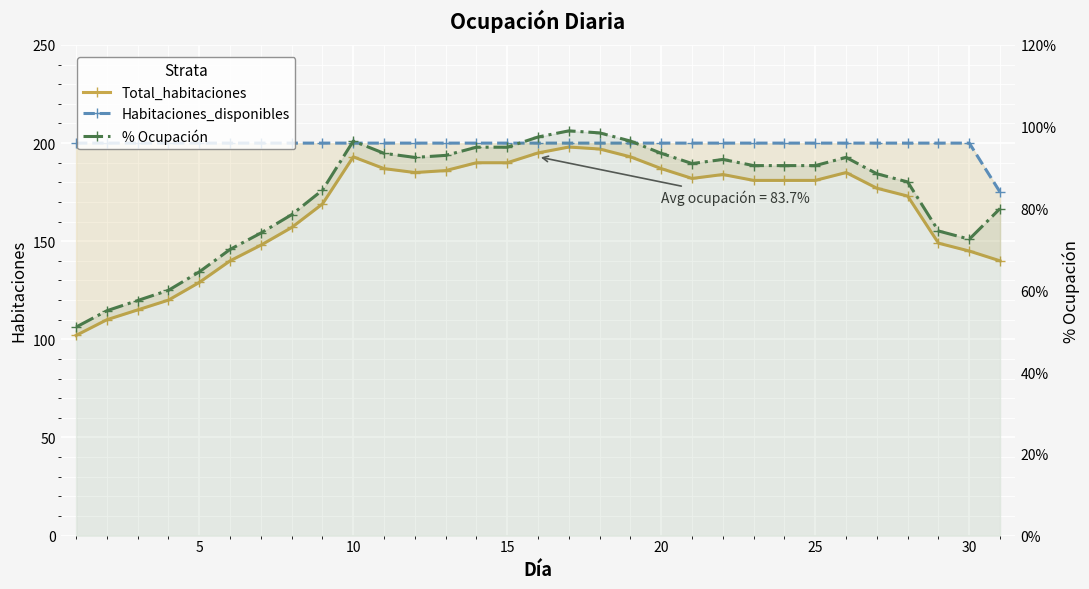

Rank the series by their average value, from highest to lowest.

Habitaciones_disponibles, Total_habitaciones, % Ocupación